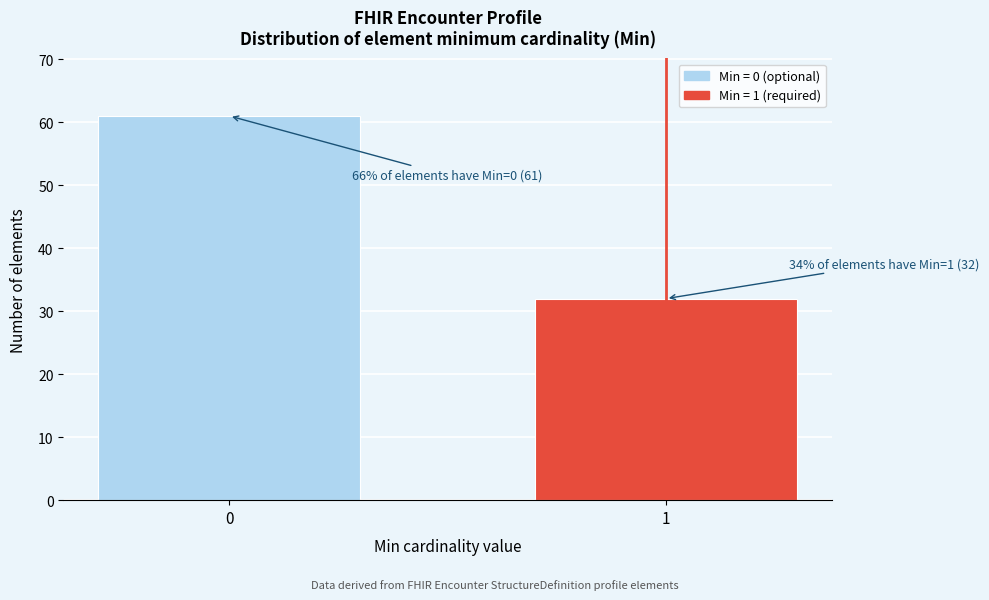

Reading left to right, transcribe all the data shown in this chart.

0=61	1=32